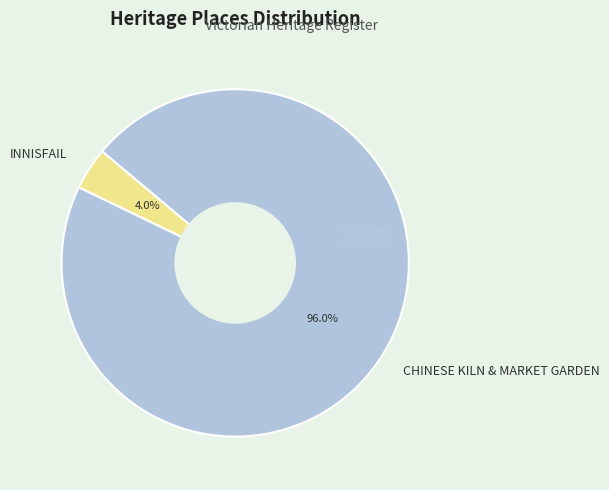

Rank the categories by value from highest to lowest.

CHINESE KILN & MARKET GARDEN, INNISFAIL